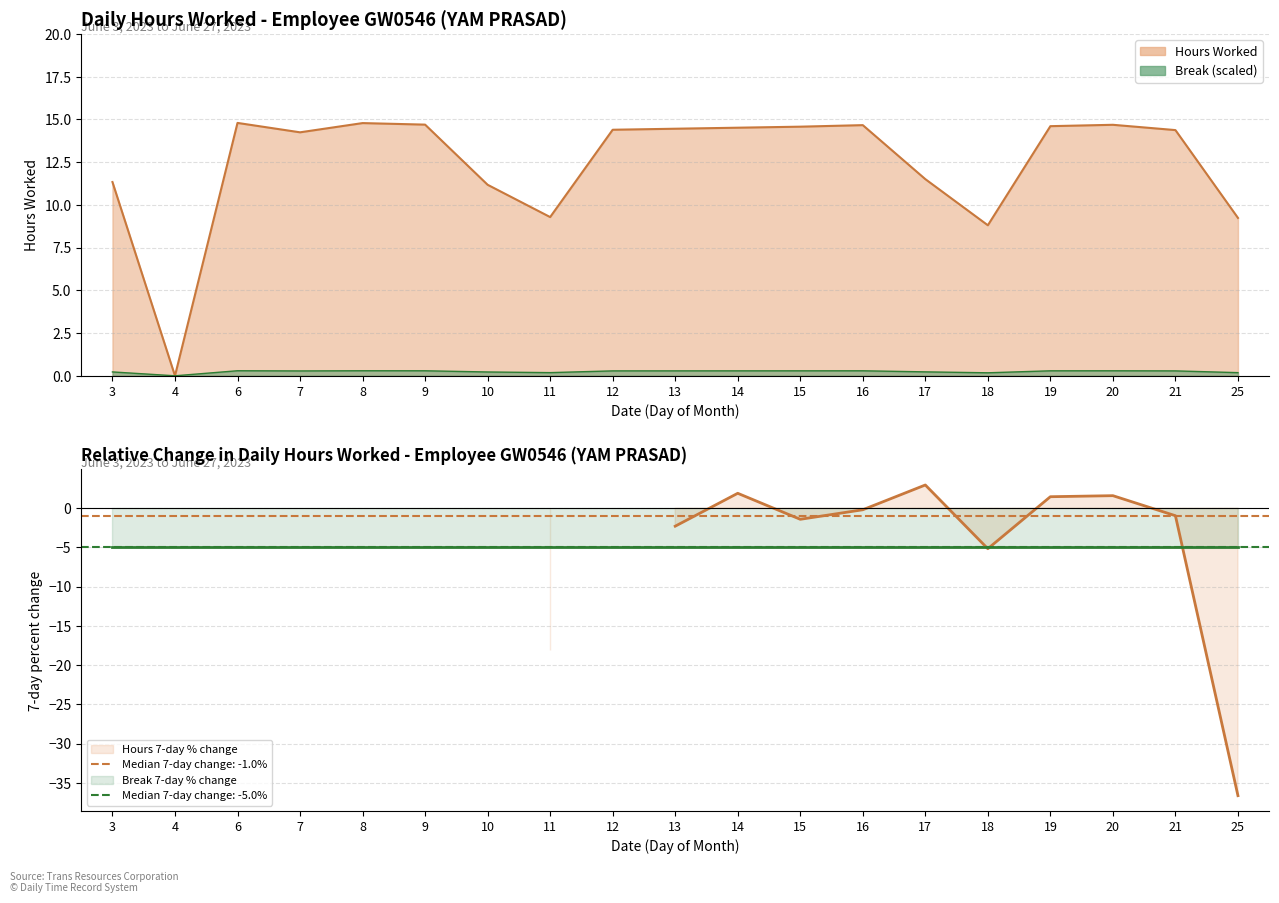

Rank the categories by value from highest to lowest.

6, 8, 9, 20, 16, 19, 15, 14, 13, 12, 21, 7, 17, 3, 10, 11, 25, 18, 4